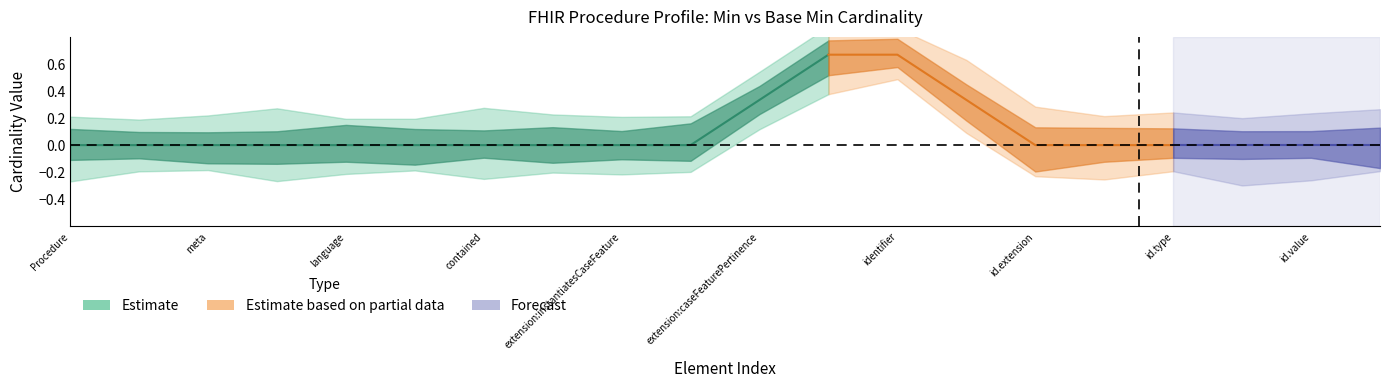

How many positive values does the min series have?

2